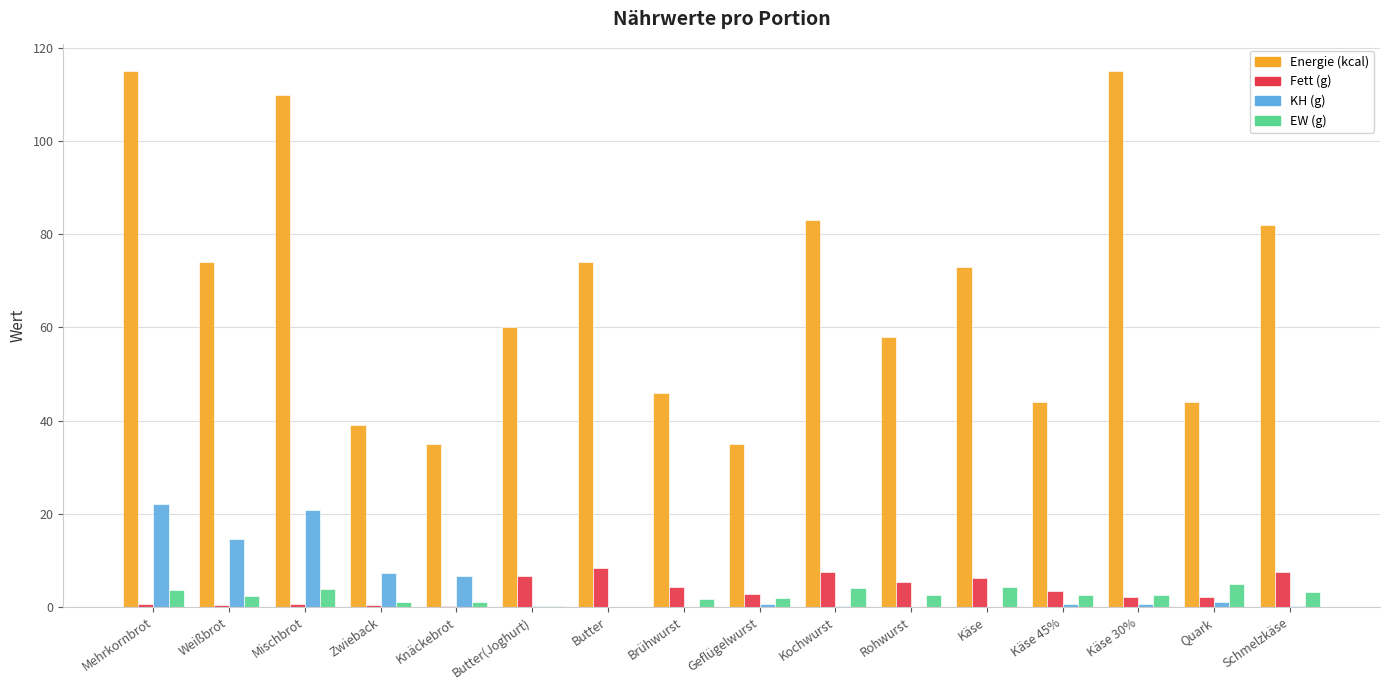

The value of KH (g) at Weißbrot is 14.6. True or false?

True